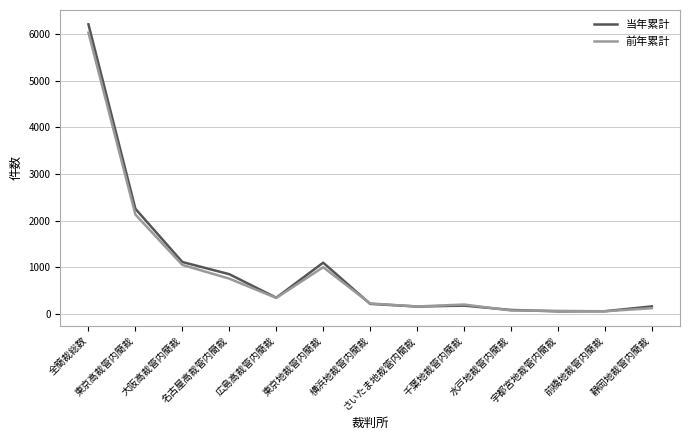

Is it true that 前年累計 equals 2131 at 東京高裁管内簡裁?

True